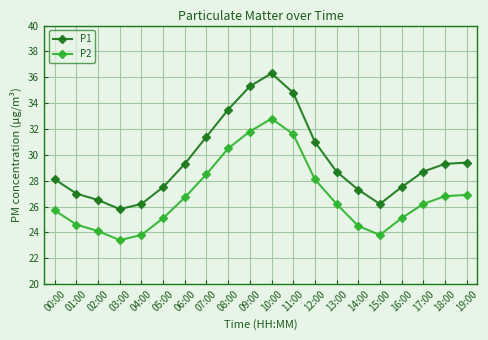

What is the label of the 19th point from the left?

18:00